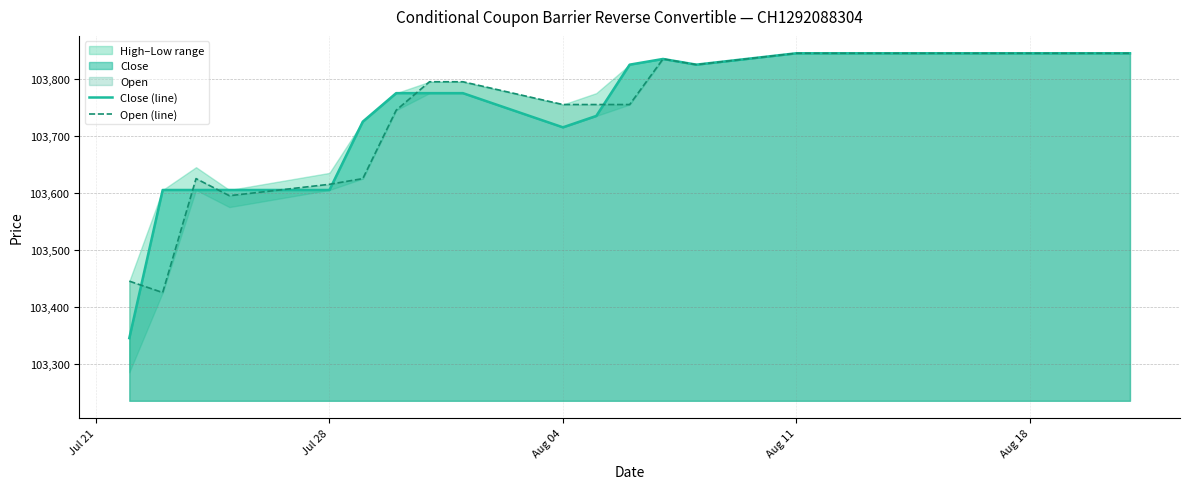

What is the average value of the Close (line) series?

103755